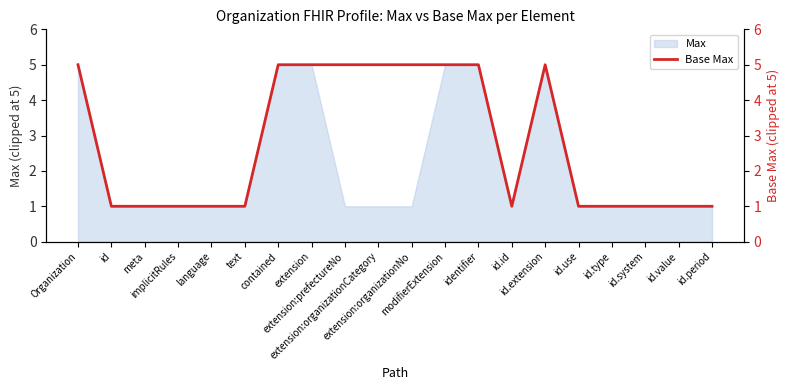

True or false: the data shows 1 at meta.

True